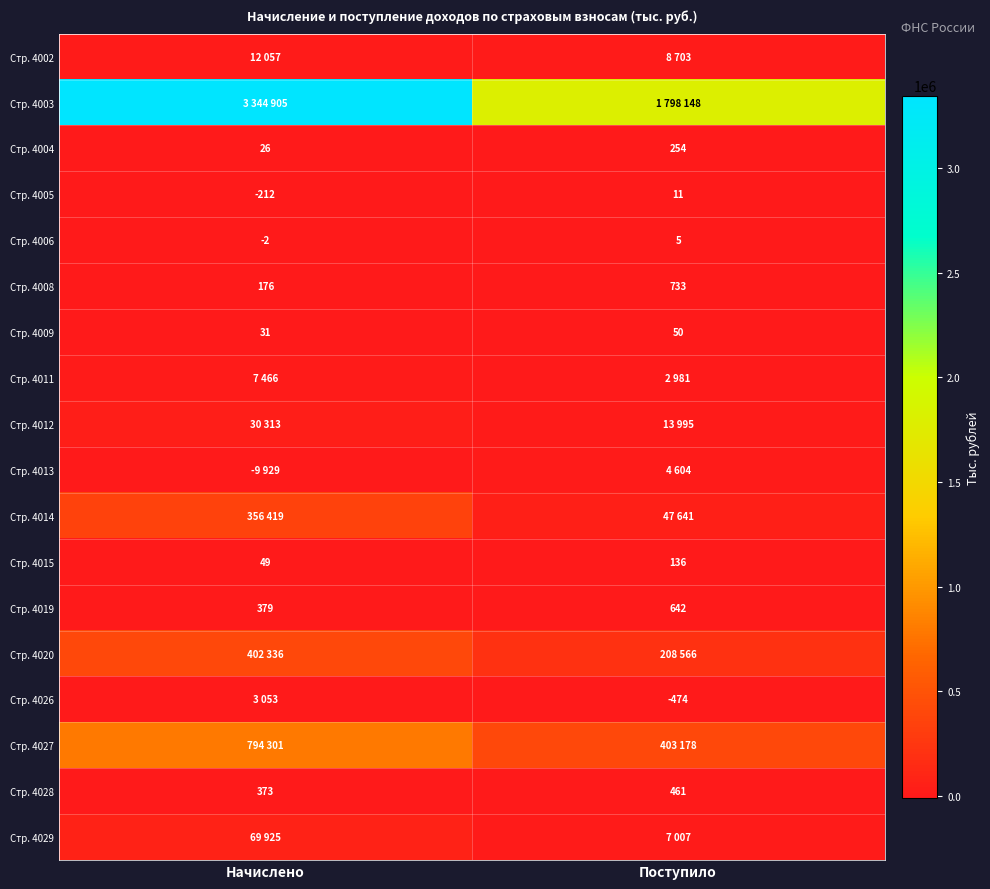

What is the sum of the Стр. 4009 values at Начислено and Поступило?

81